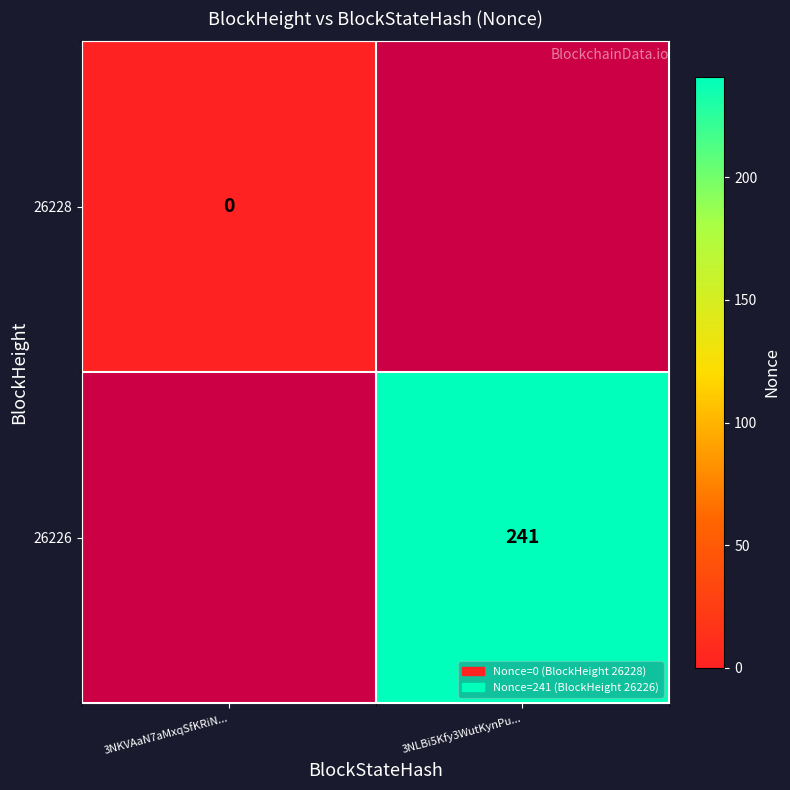

At which category does the chart reach its minimum across all series?

3NKVAaN7aMxqSfKRiN...